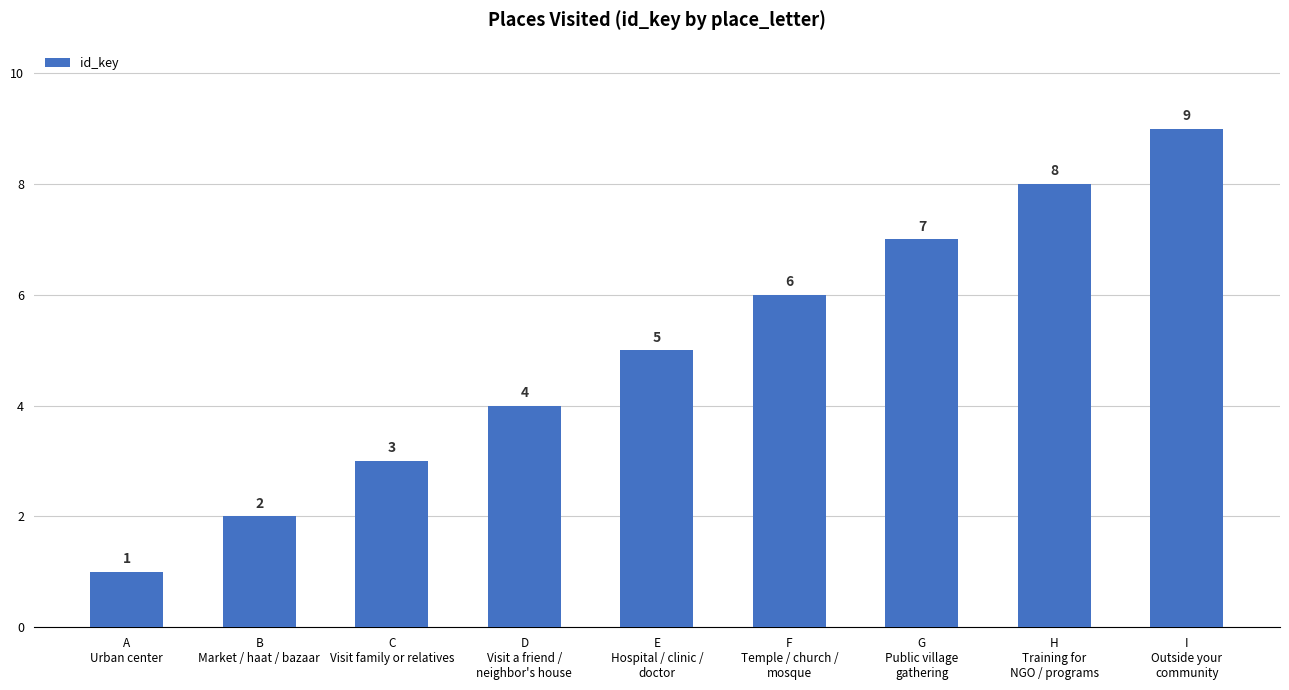

The value at I
Outside your
community is 5. True or false?

False